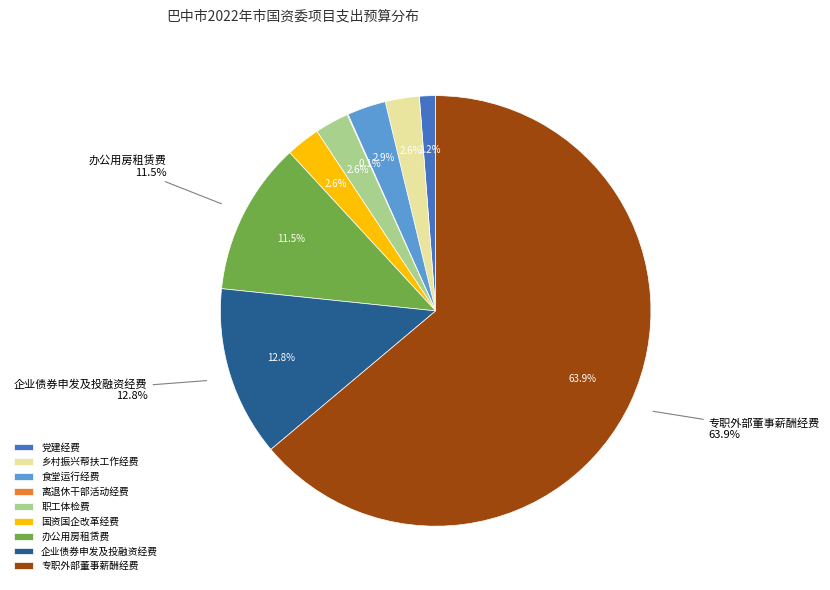

Combined, what portion of the pie is 离退休干部活动经费 and 国资国企改革经费?

2.6%